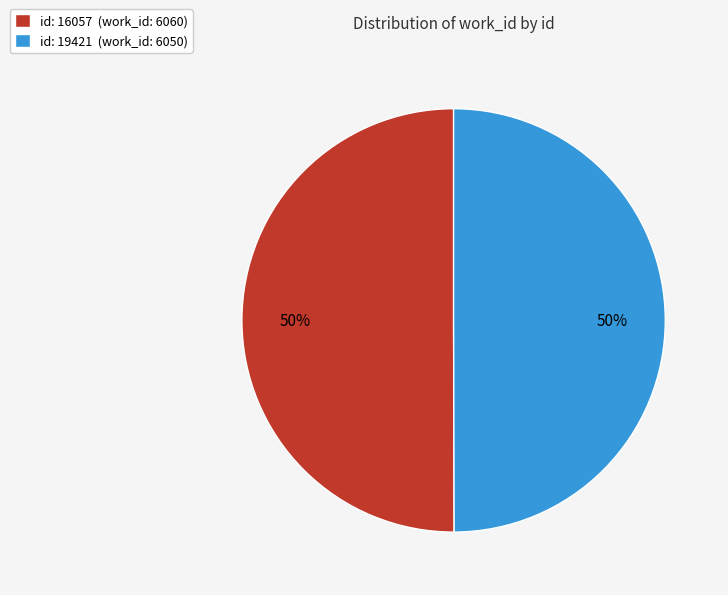

What is the ratio of the value at id: 16057 (work_id: 6060) to the value at id: 19421 (work_id: 6050)?

1.0